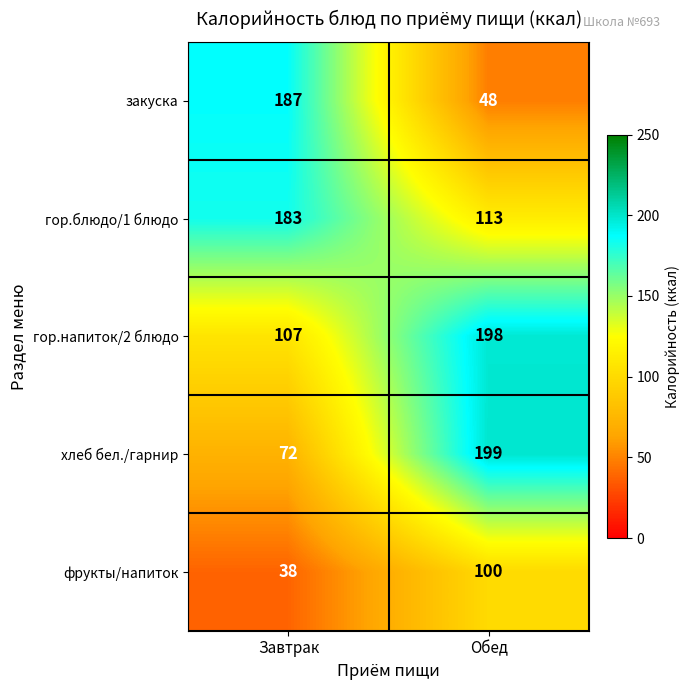

The фрукты/напиток series shows 100 at Обед. True or false?

True